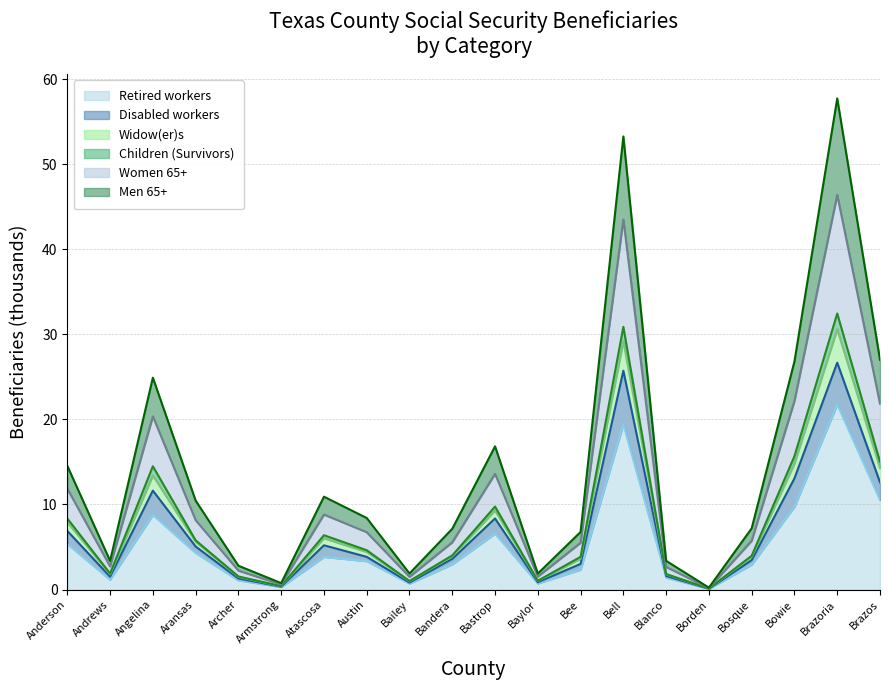

At which label does Retired workers reach its peak?

Brazoria